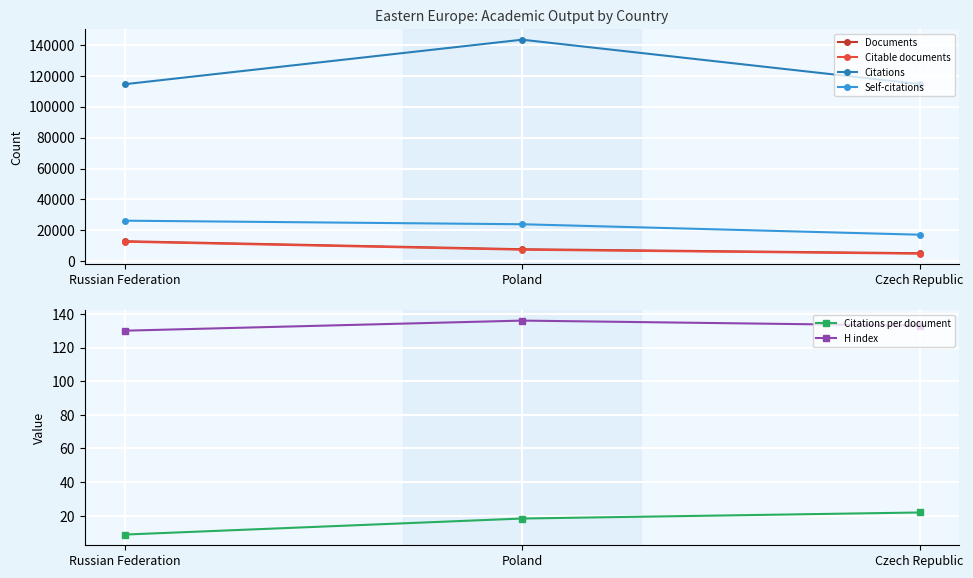

Where does the H index series first go above 133?

Poland